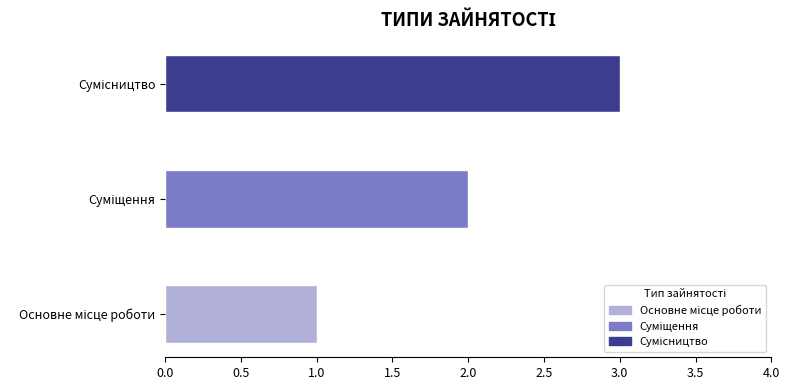

What is the smallest value displayed?

1